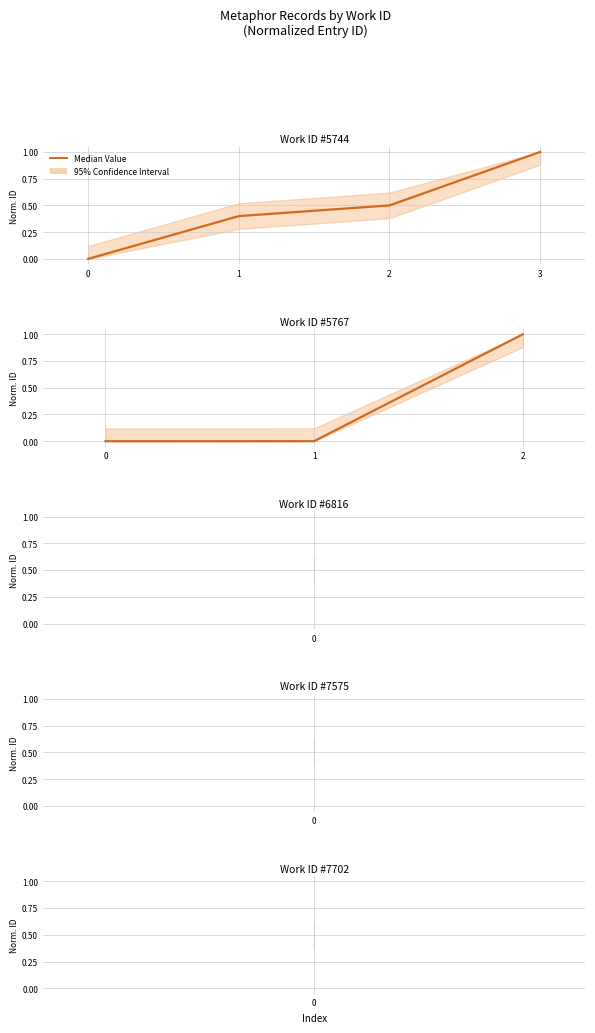

Does the chart have visible grid lines?

Yes